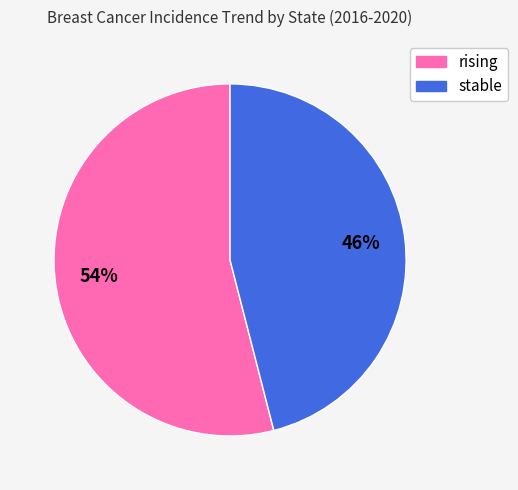

Which slice is the smallest?

stable